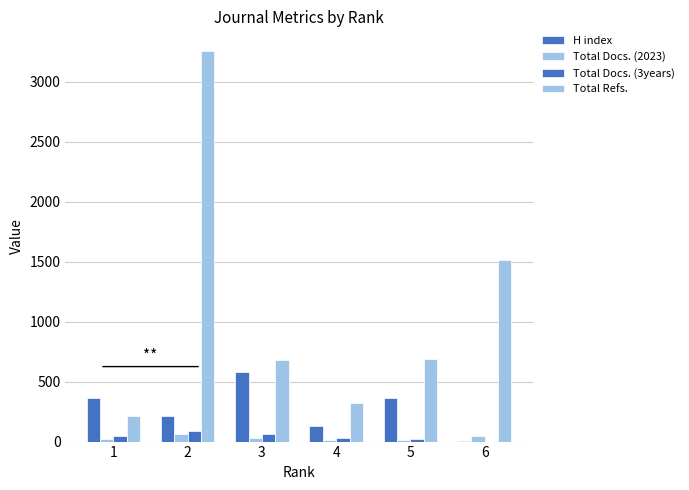

How many groups of bars are there?

6